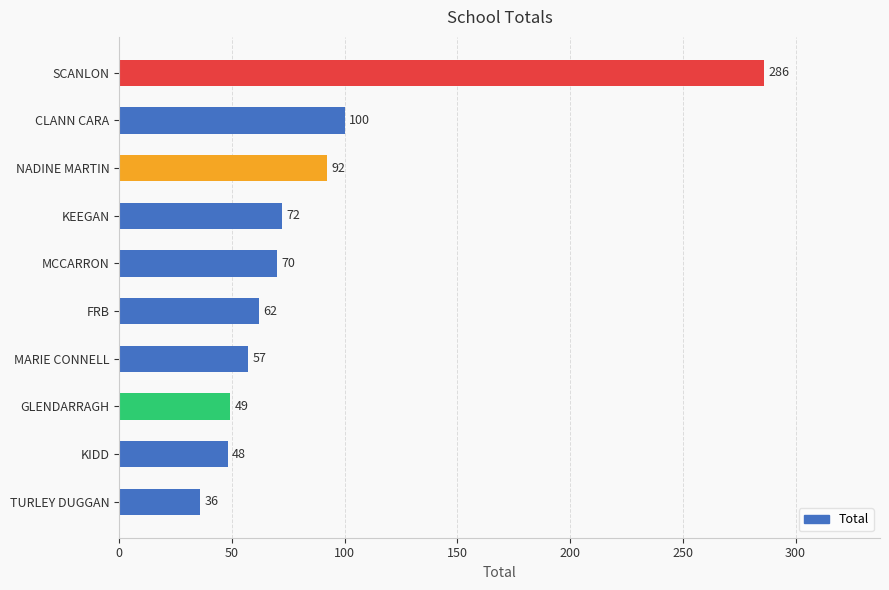

Rank the categories by value from highest to lowest.

SCANLON, CLANN CARA, NADINE MARTIN, KEEGAN, MCCARRON, FRB, MARIE CONNELL, GLENDARRAGH, KIDD, TURLEY DUGGAN